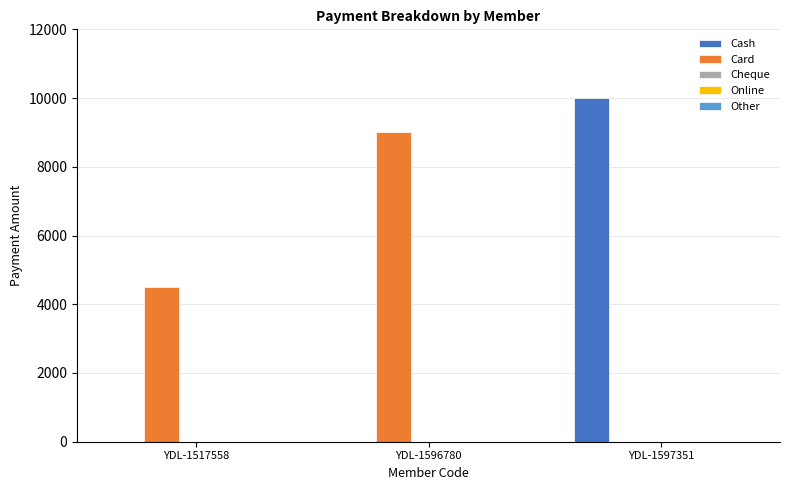

At which category is the sum across all series the highest?

YDL-1597351